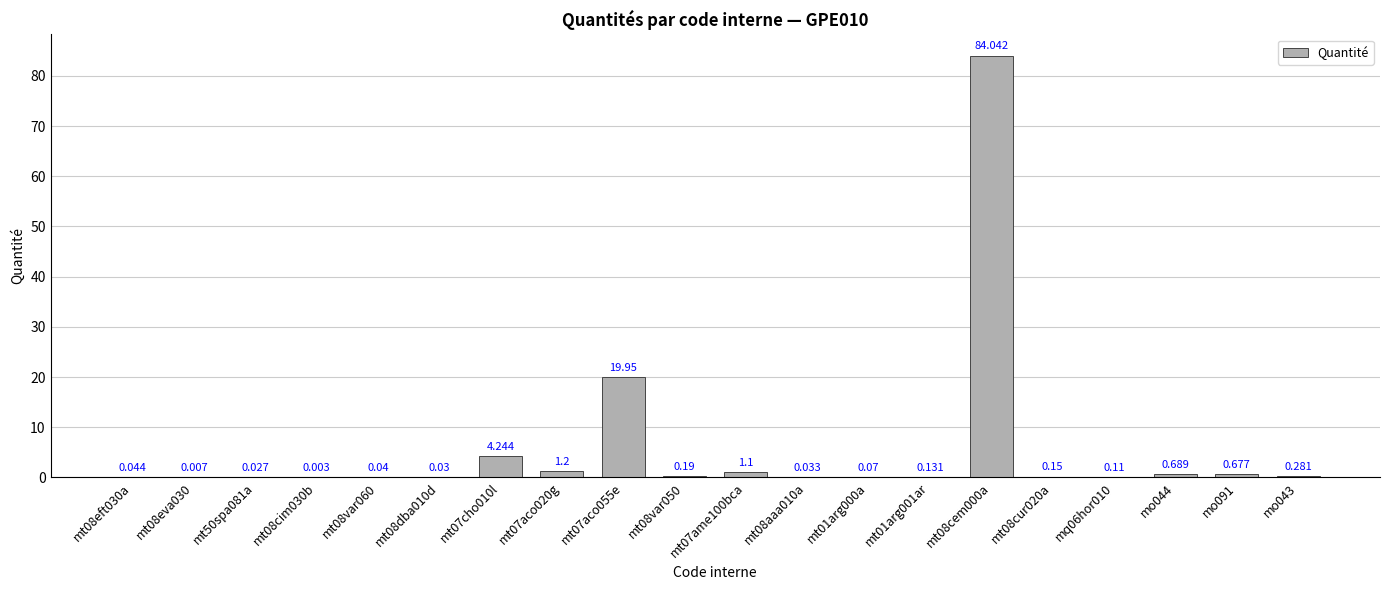

Reading left to right, transcribe all the data shown in this chart.

mt08eft030a=0.0	mt08eva030=0.0	mt50spa081a=0.0	mt08cim030b=0.0	mt08var060=0.0	mt08dba010d=0.0	mt07cho010l=4.2	mt07aco020g=1.2	mt07aco055e=19.9	mt08var050=0.2	mt07ame100bca=1.1	mt08aaa010a=0.0	mt01arg000a=0.1	mt01arg001ar=0.1	mt08cem000a=84.0	mt08cur020a=0.1	mq06hor010=0.1	mo044=0.7	mo091=0.7	mo043=0.3